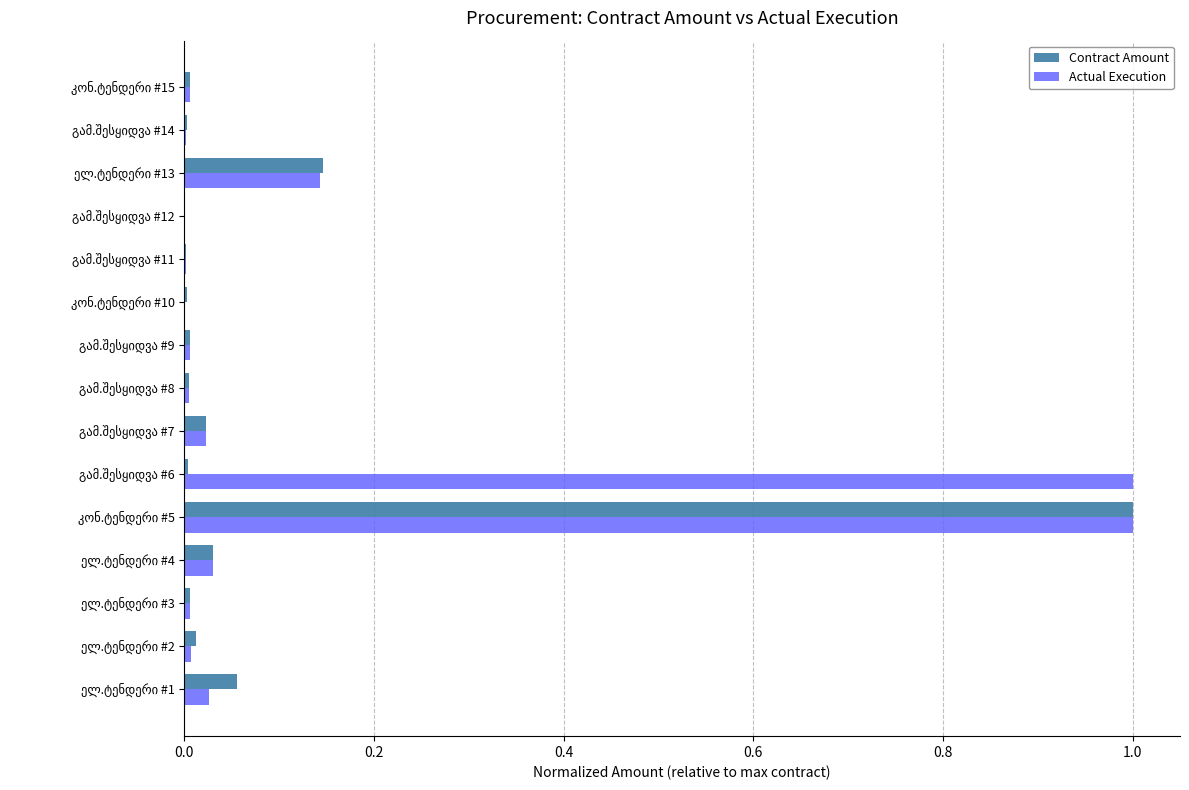

What is the maximum value for Contract Amount?

1.0